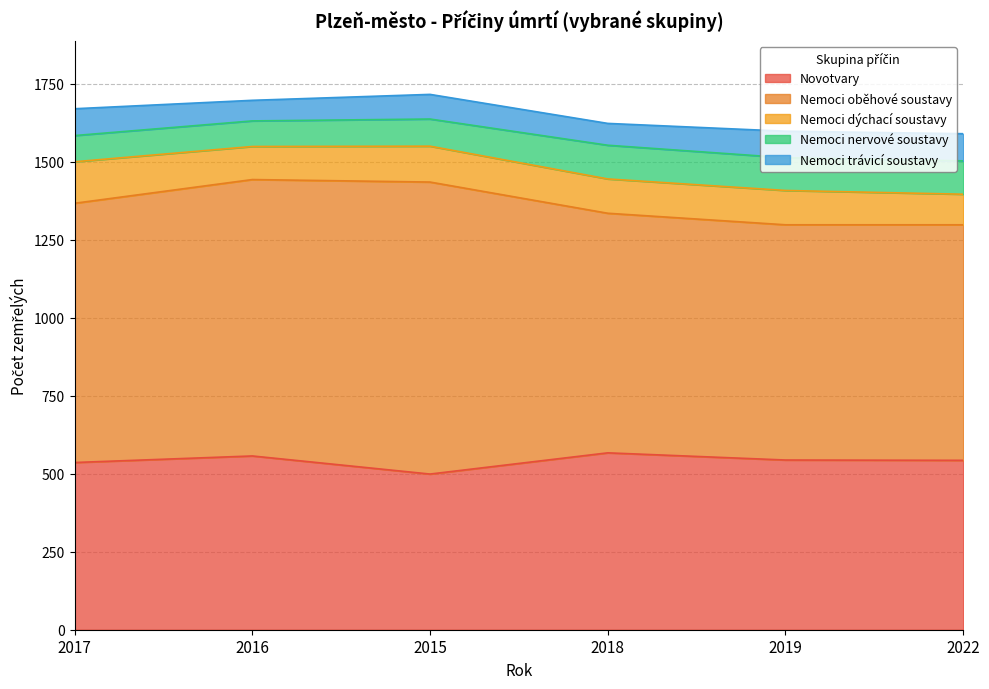

What is the label of the 5th point from the left?

2019